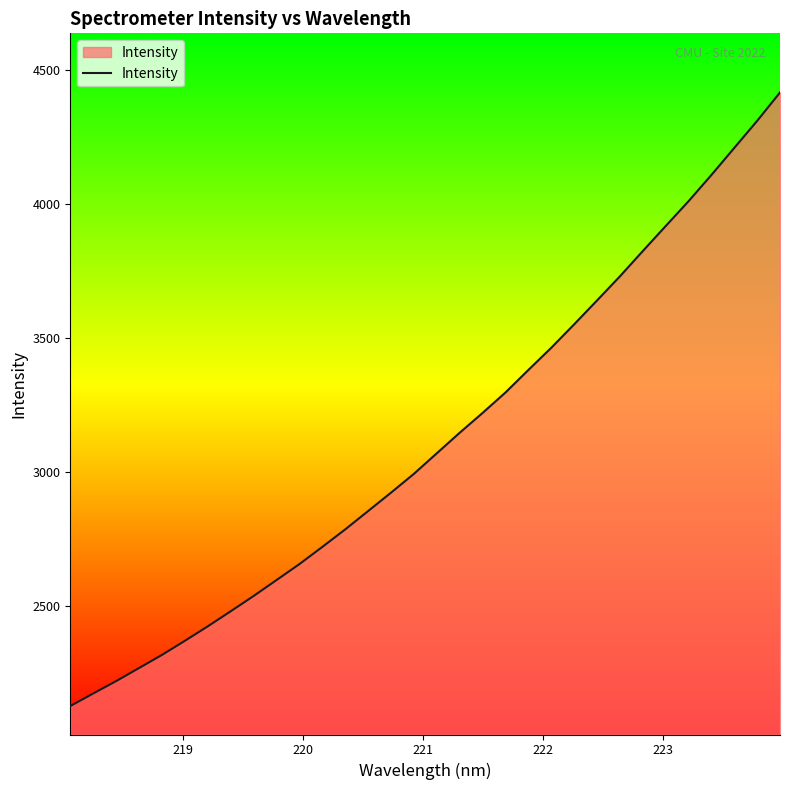

What is the maximum value shown in the chart?

4417.5